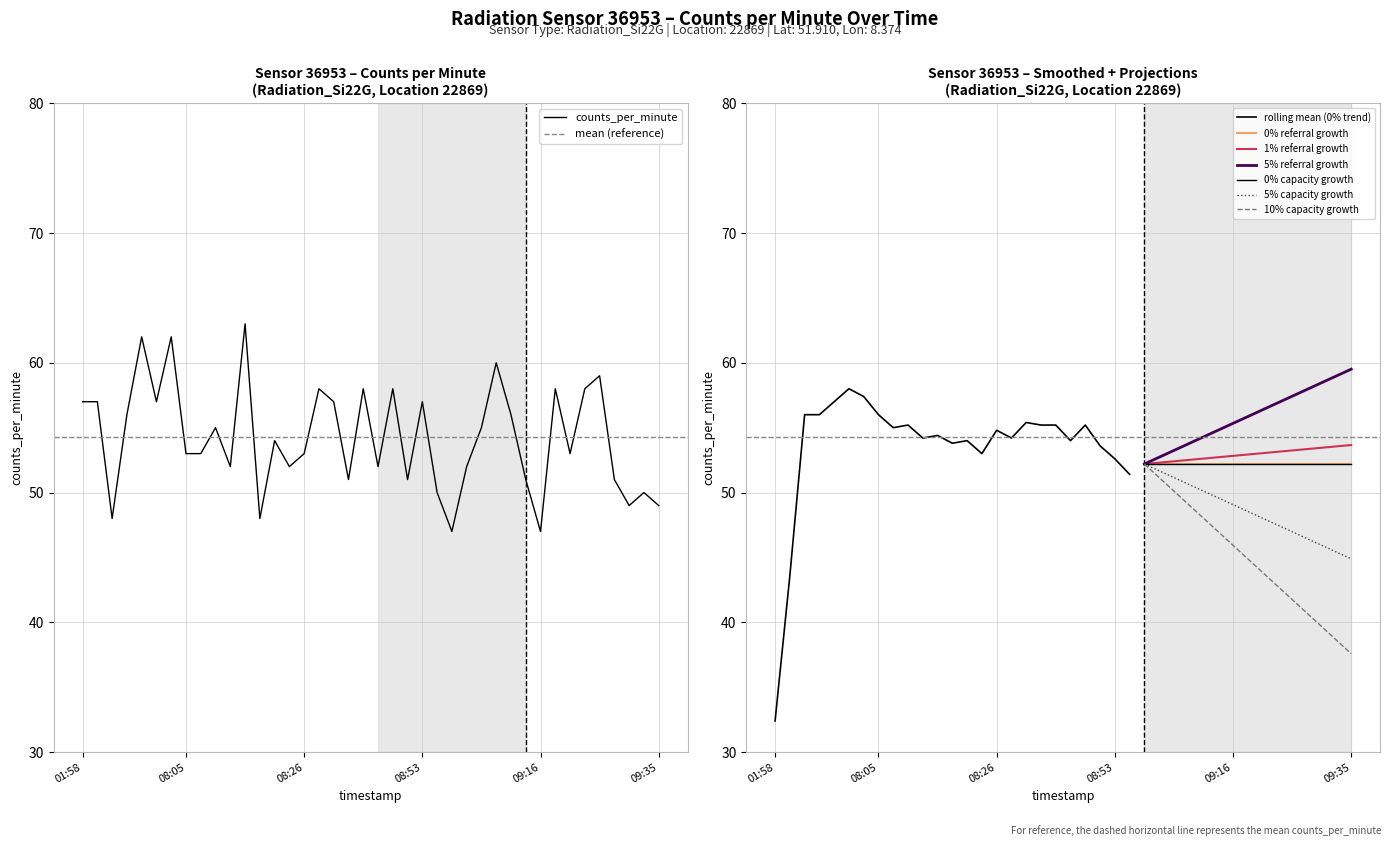

Where is the first local minimum?

2022-10-16T07:53